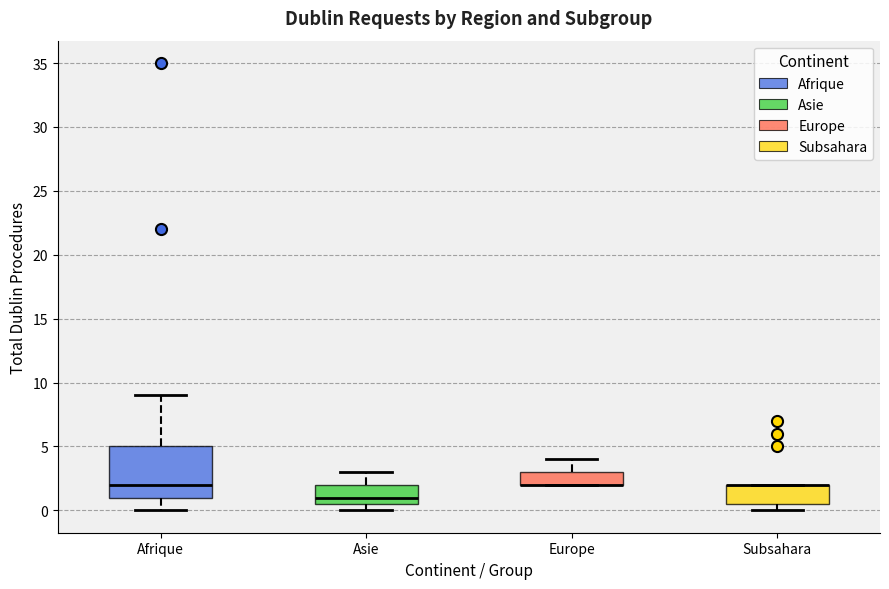

Reading left to right, read every box against the y-axis: the position of its median line, the range the box covers, and the ends of its whiskers. The values are not printed on the chart, so give them approximately, as read against the axis.

Afrique: median 2.0, box 1.0 to 5.0, whiskers 0.0 to 9.0
Asie: median 1.0, box 0.5 to 2.0, whiskers 0.0 to 3.0
Europe: median 2.0 (drawn on the box's lower edge), box 2.0 to 3.0, whiskers 2.0 to 4.0
Subsahara: median 2.0 (drawn on the box's upper edge), box 0.5 to 2.0, whiskers 0.0 to 2.0